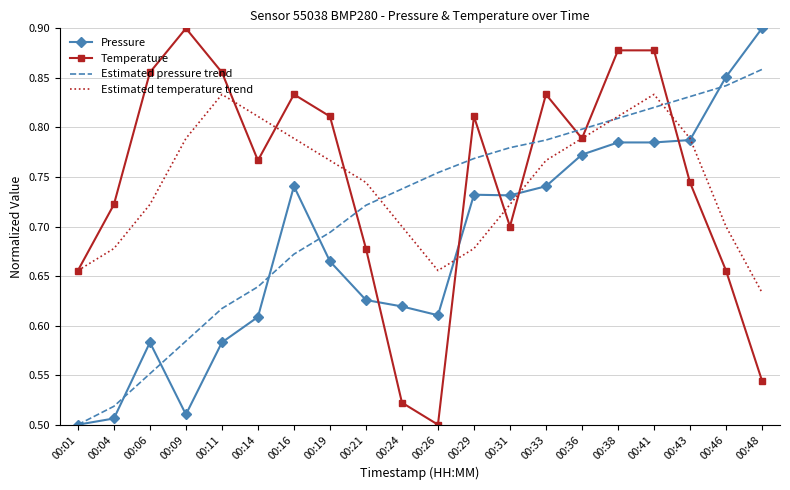

How many times do Temperature and Estimated pressure trend cross each other?

7